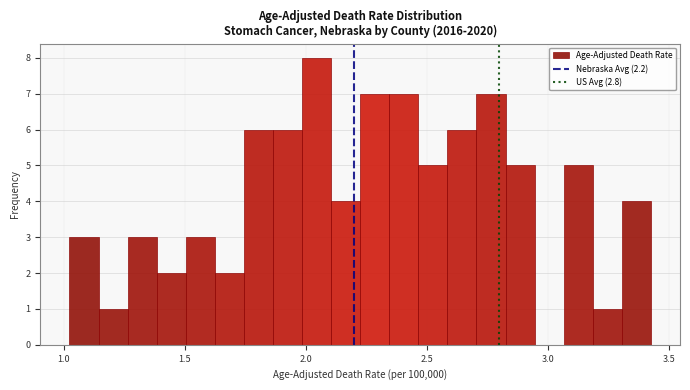

Read against the x-axis, roughly where is the centre of the tallest bar?

2.05